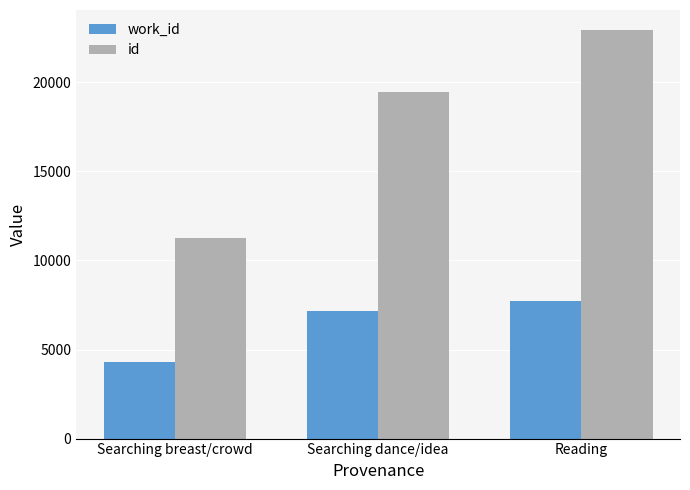

What is the sum of all id values?

53636